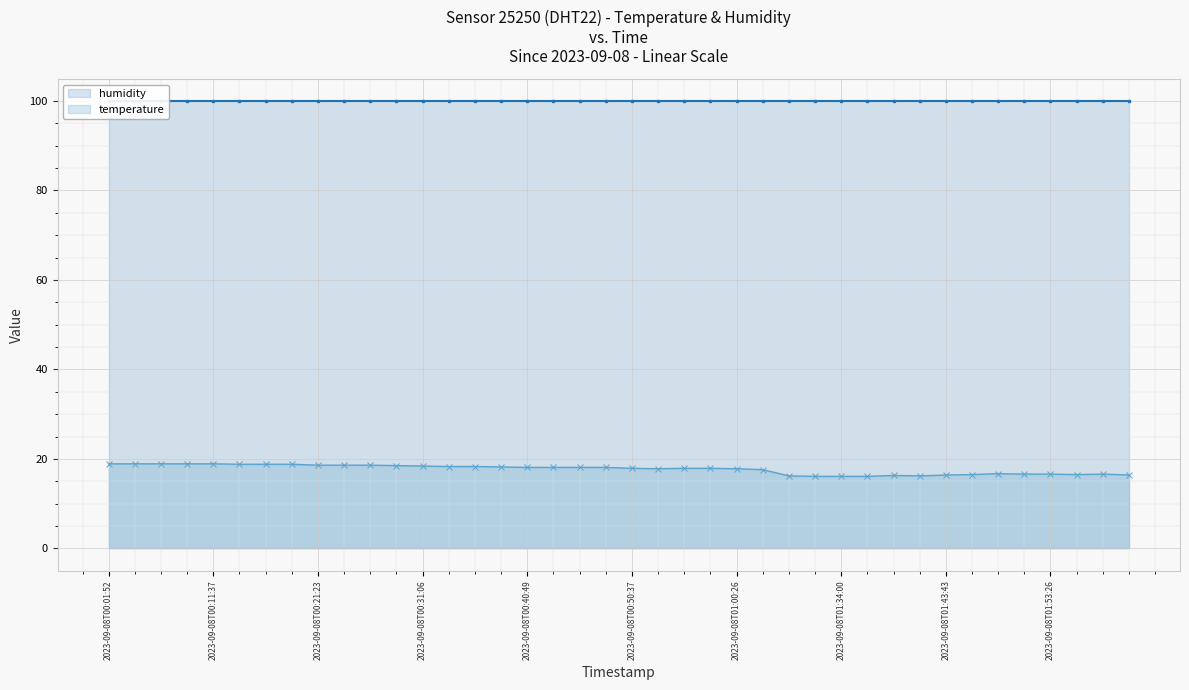

What is the sum of all humidity values?

3996.0